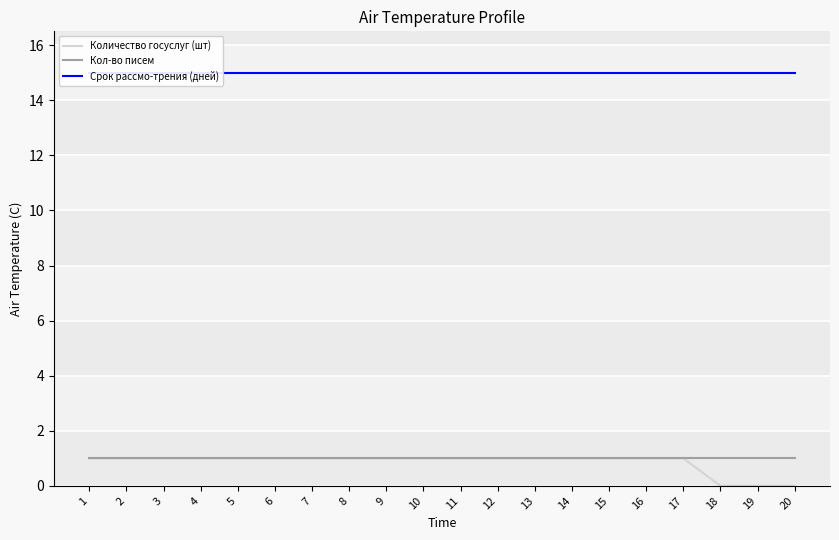

Reading left to right, what are all the values shown in this chart?

Количество госуслуг (шт): 1=1	2=1	3=1	4=1	5=1	6=1	7=1	8=1	9=1	10=1	11=1	12=1	13=1	14=1	15=1	16=1	17=1	18=0	19=0	20=0
Кол-во писем: 1=1	2=1	3=1	4=1	5=1	6=1	7=1	8=1	9=1	10=1	11=1	12=1	13=1	14=1	15=1	16=1	17=1	18=1	19=1	20=1
Срок рассмо-трения (дней): 1=15	2=15	3=15	4=15	5=15	6=15	7=15	8=15	9=15	10=15	11=15	12=15	13=15	14=15	15=15	16=15	17=15	18=15	19=15	20=15